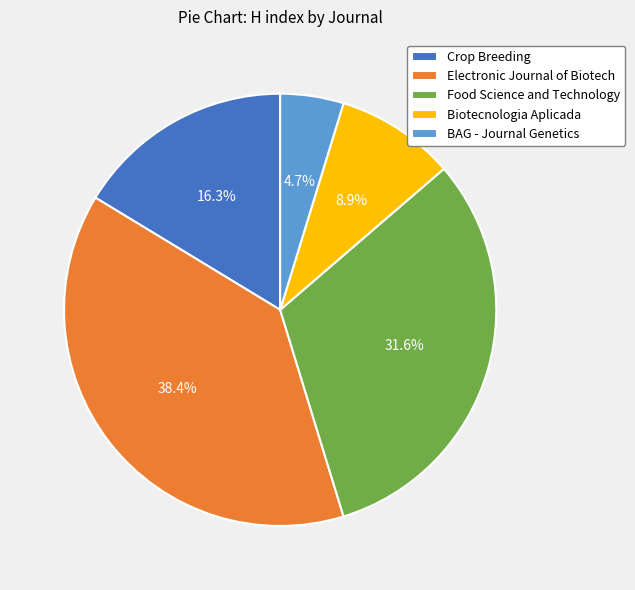

Which category has the smallest portion of the pie?

BAG - Journal Genetics